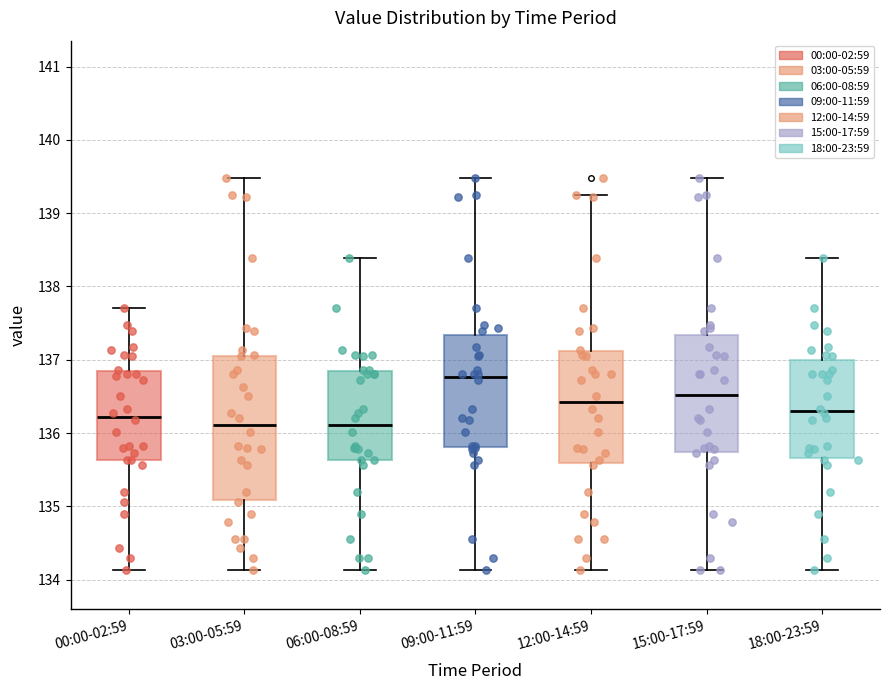

Which box is the tallest, from its lower edge to its upper edge?

03:00-05:59